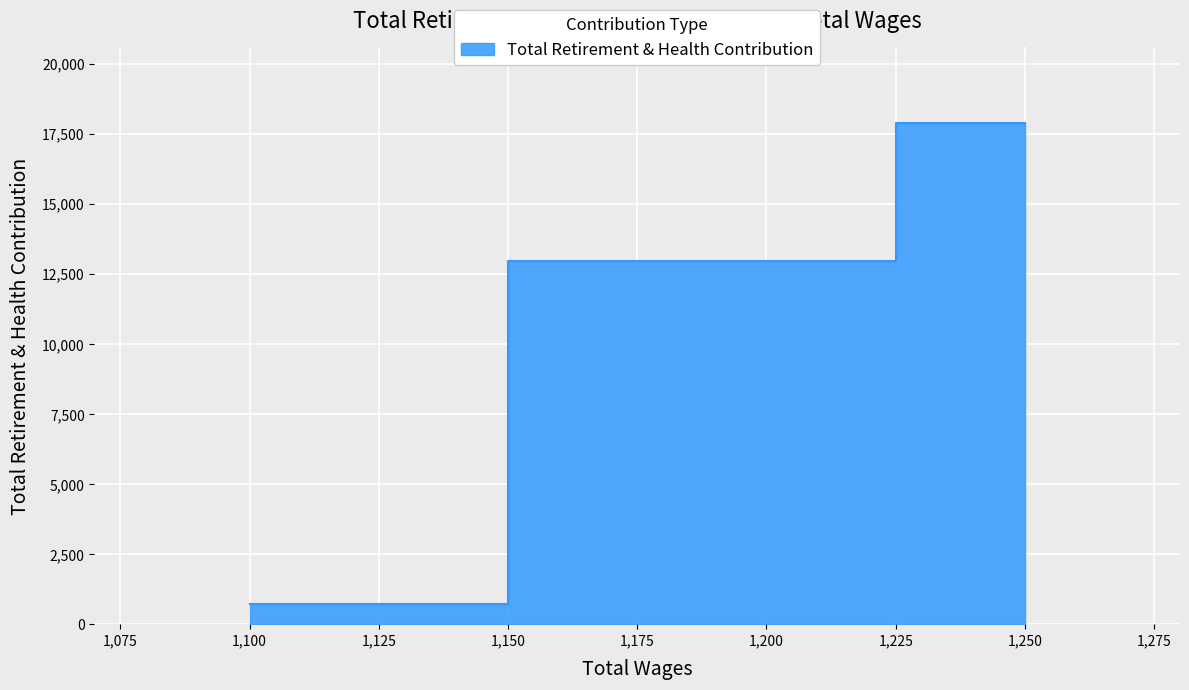

What is the change in value from 1250.0 to 1200.0?

-4937